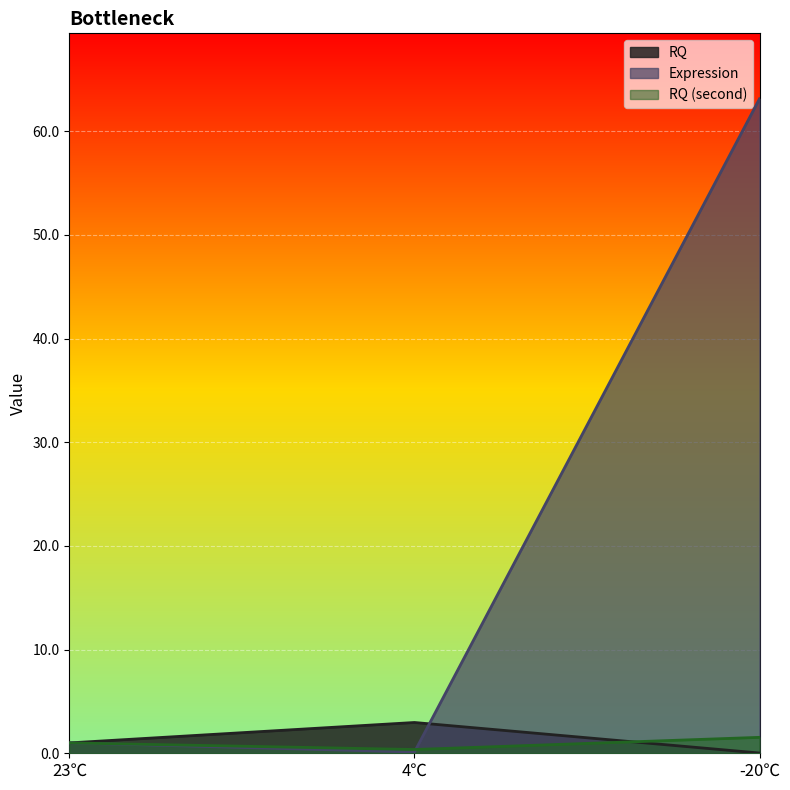

Count the number of categories in the chart.

3